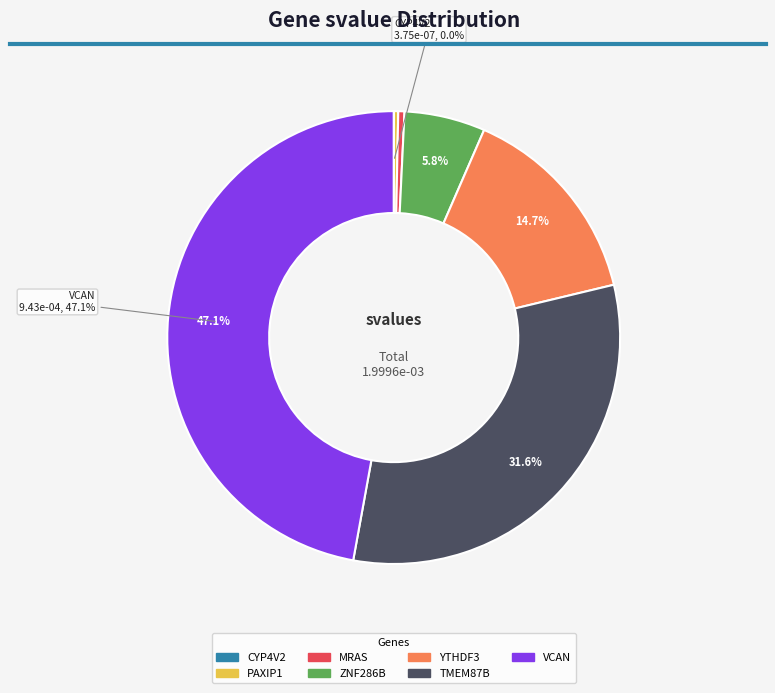

Is the sum of PAXIP1 and YTHDF3 greater than half?

No